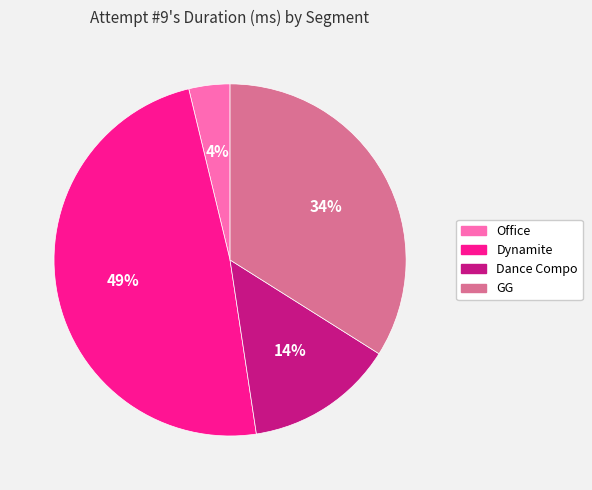

How many segments does this pie chart have?

4